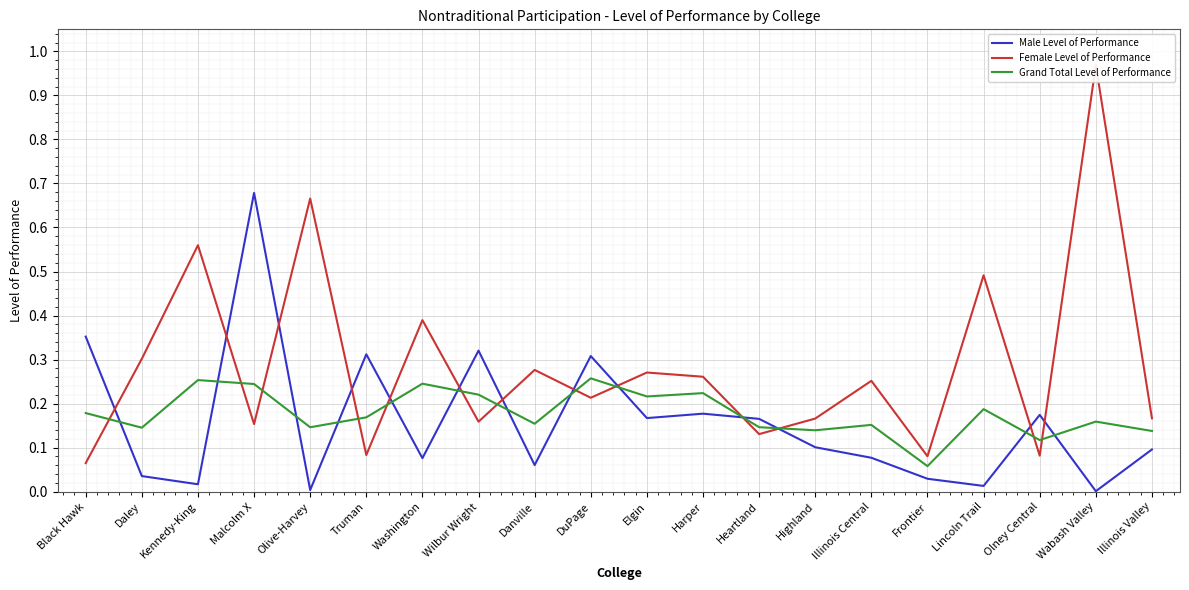

Reading left to right, transcribe all the data shown in this chart.

Male Level of Performance: 0.4	0.0	0.0	0.7	0.0	0.3	0.1	0.3	0.1	0.3	0.2	0.2	0.2	0.1	0.1	0.0	0.0	0.2	0.0	0.1
Female Level of Performance: 0.1	0.3	0.6	0.2	0.7	0.1	0.4	0.2	0.3	0.2	0.3	0.3	0.1	0.2	0.3	0.1	0.5	0.1	1.0	0.2
Grand Total Level of Performance: 0.2	0.1	0.3	0.2	0.1	0.2	0.2	0.2	0.2	0.3	0.2	0.2	0.1	0.1	0.2	0.1	0.2	0.1	0.2	0.1